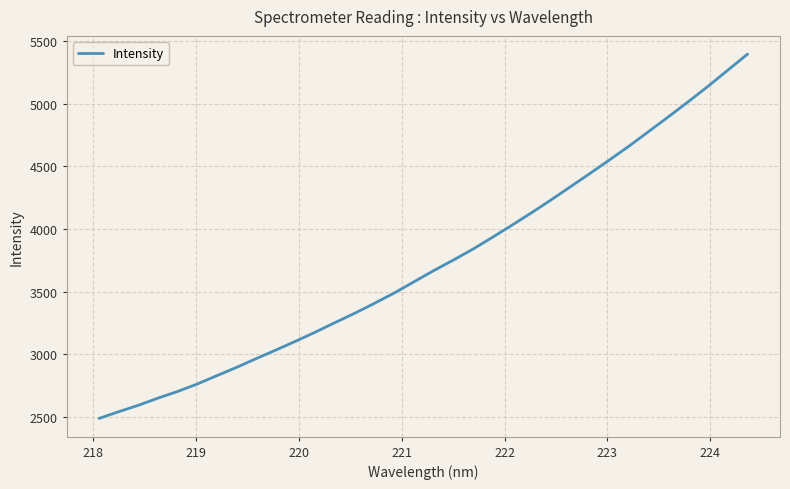

Does the chart have visible grid lines?

Yes